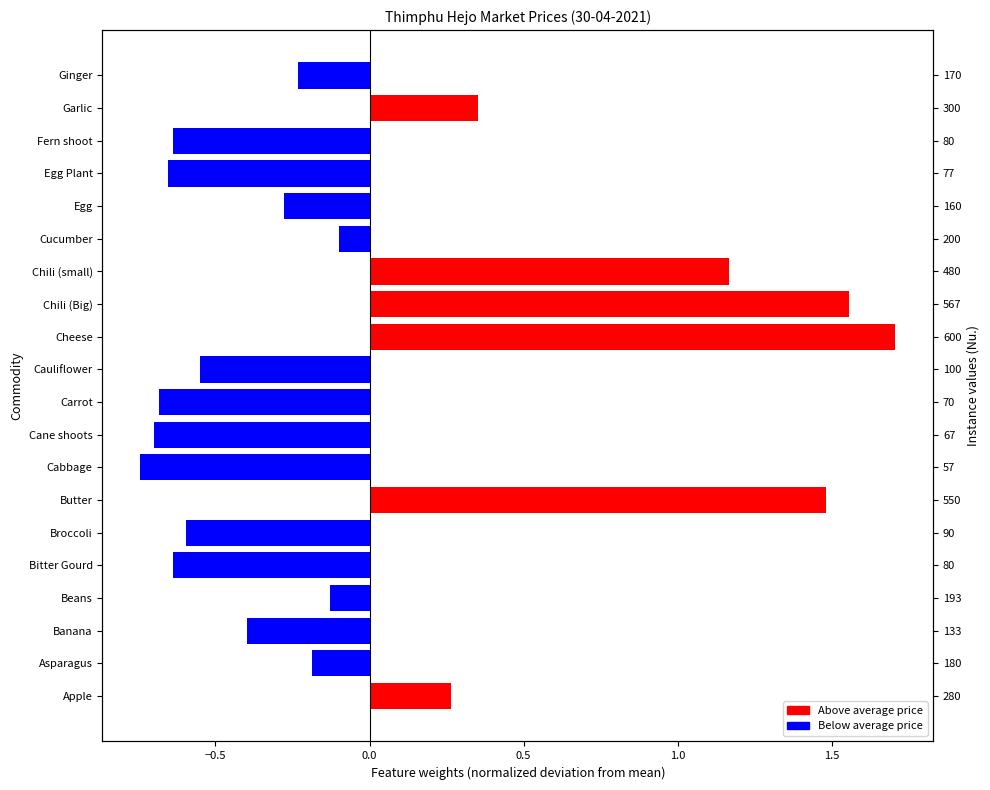

The chart shows a value of -0.3 at Cauliflower. True or false?

False